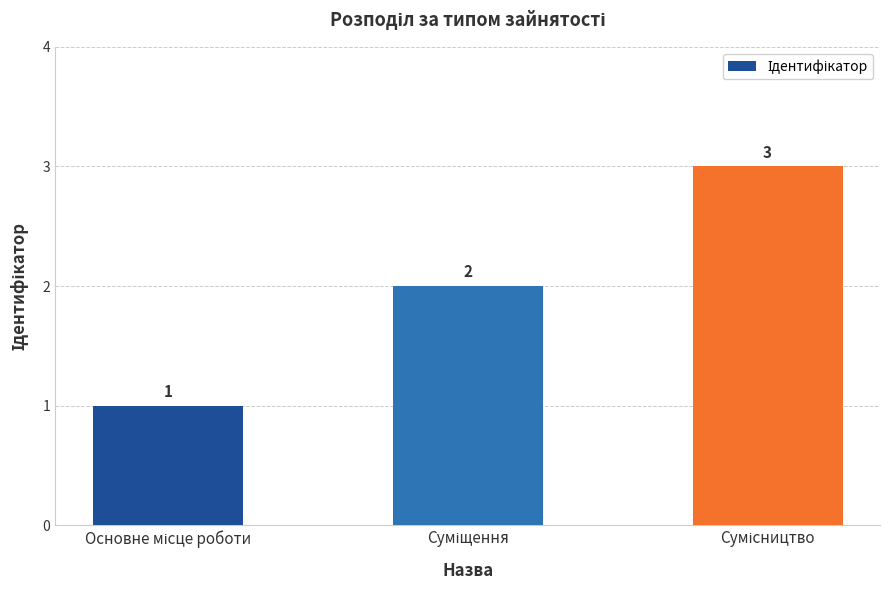

What is the value of the 1st bar from the left?

1